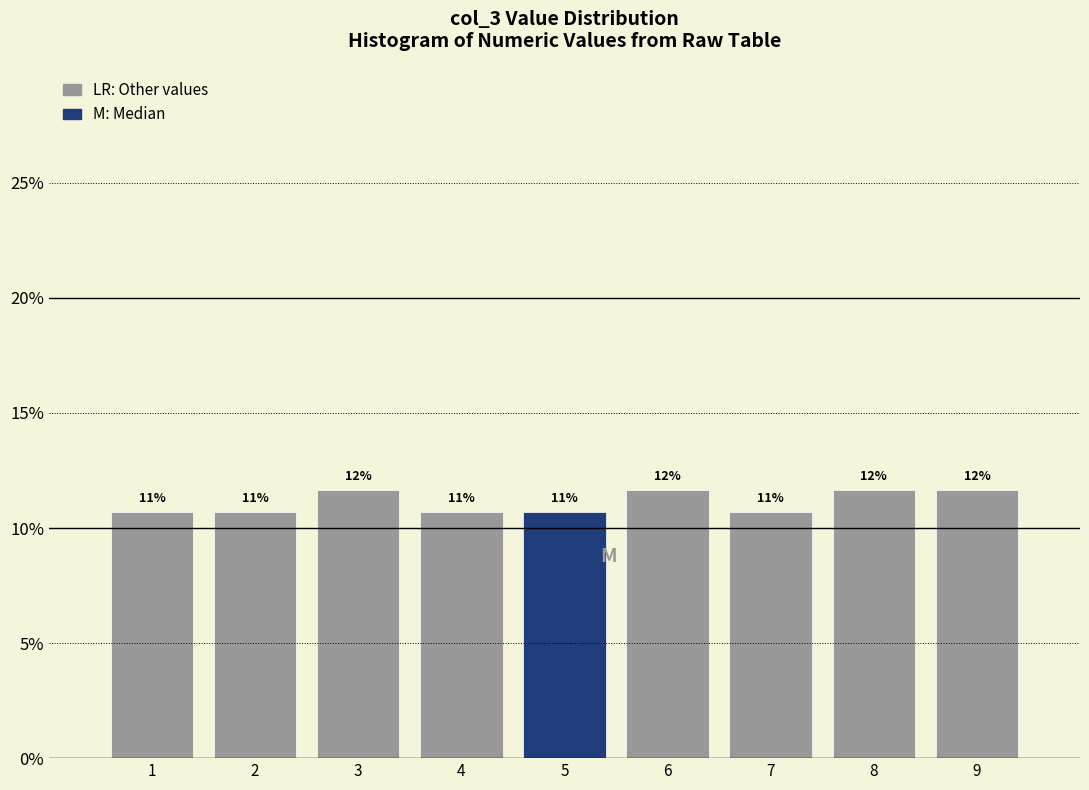

How many bars are there in total?

9